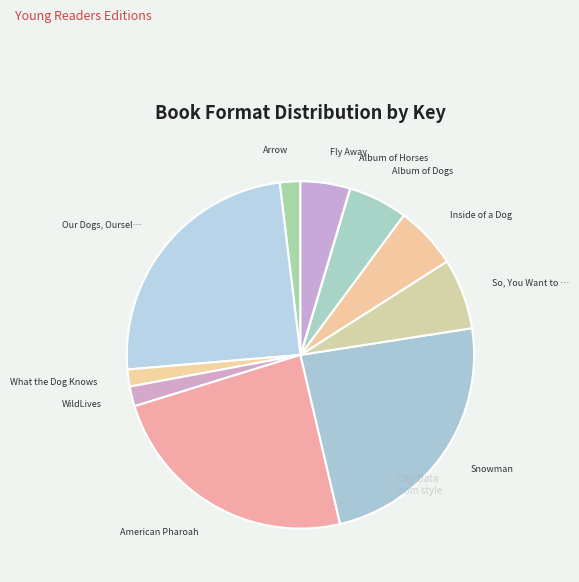

Does any single category account for the majority?

No